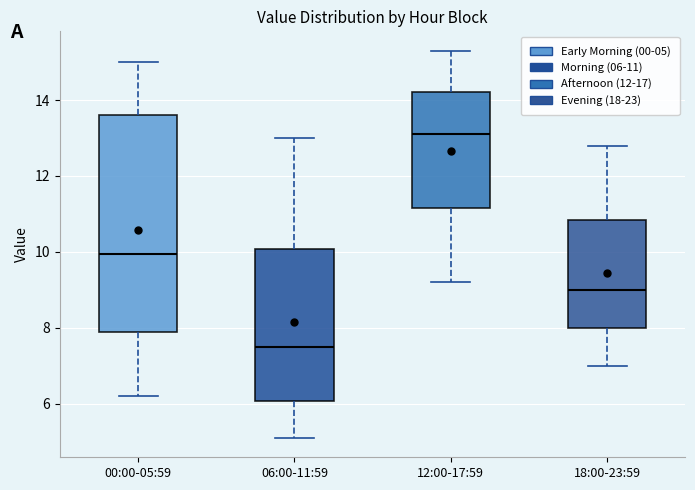

Reading left to right, read every box against the y-axis: the position of its median line, the range the box covers, and the ends of its whiskers. The values are not printed on the chart, so give them approximately, as read against the axis.

00:00-05:59: median 10.0, box 8.0 to 13.6, whiskers 6.2 to 15.0
06:00-11:59: median 7.6, box 6.0 to 10.0, whiskers 5.2 to 13.0
12:00-17:59: median 13.2, box 11.2 to 14.2, whiskers 9.2 to 15.4
18:00-23:59: median 9.0, box 8.0 to 10.8, whiskers 7.0 to 12.8